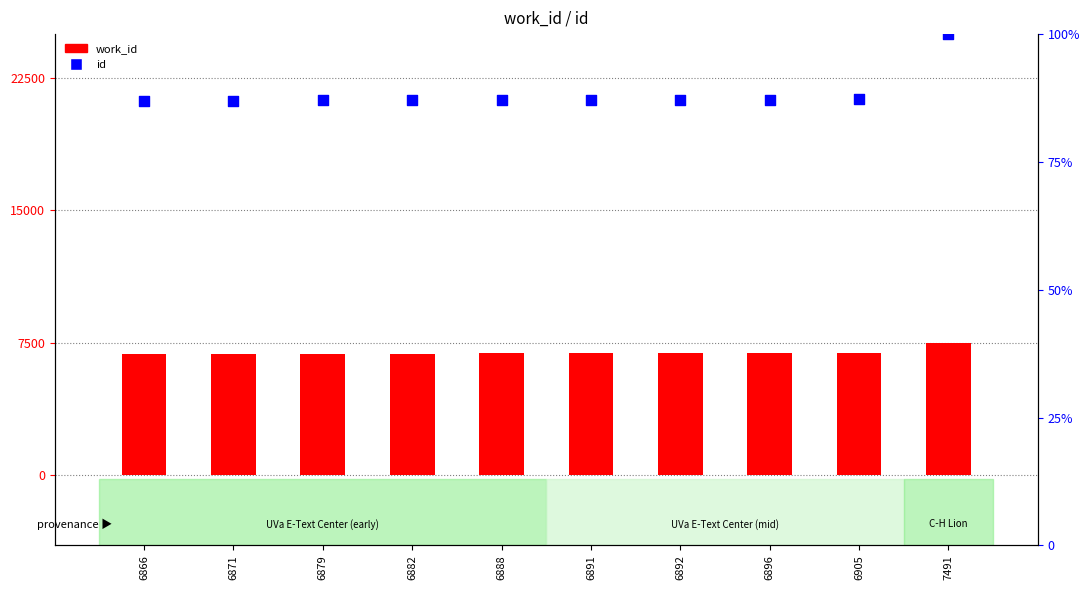

What is the total value across all series at 7491?

7591.0